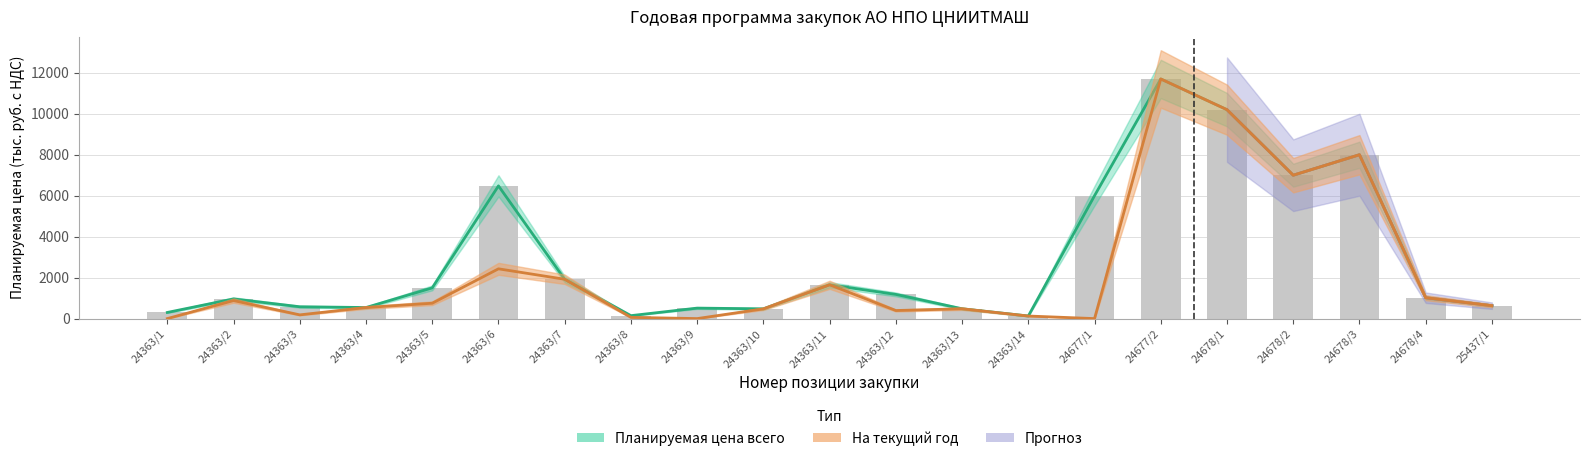

Which series changed the most between 24363/1 and 25437/1?

На текущий год (тыс. руб.)